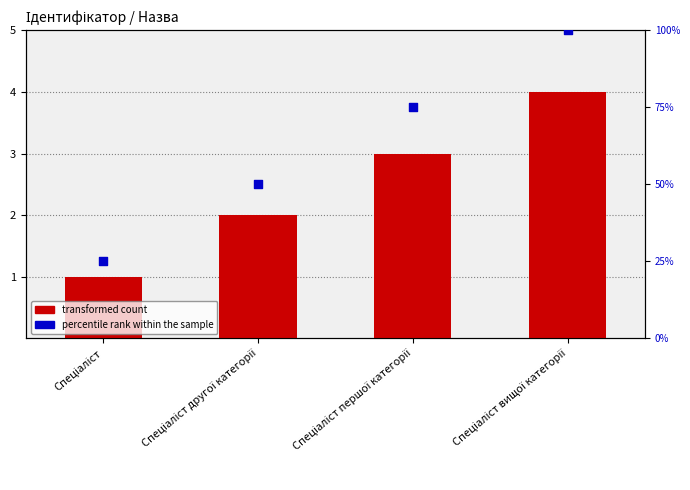

Which series has the widest spread of Y values?

percentile rank within the sample